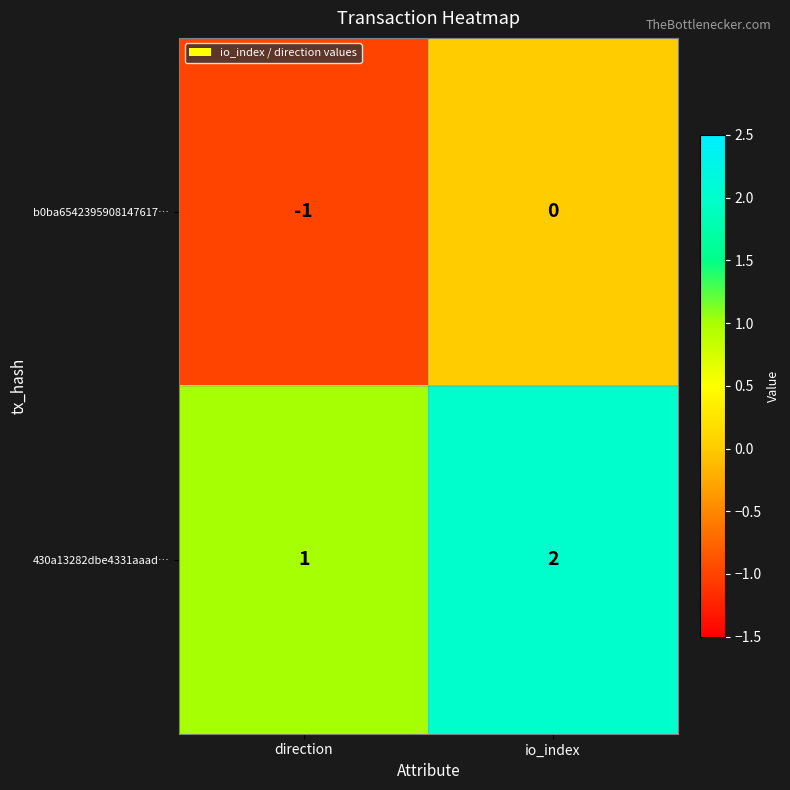

Is it true that b0ba6542395908147617… equals 0 at direction?

False